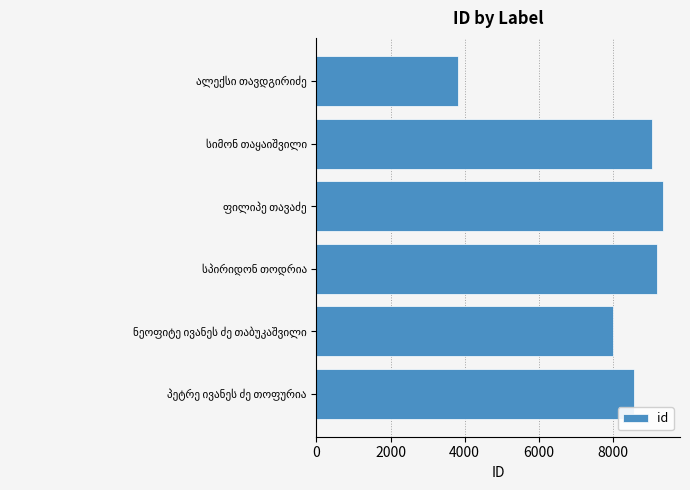

What is the sum of all values?

48032